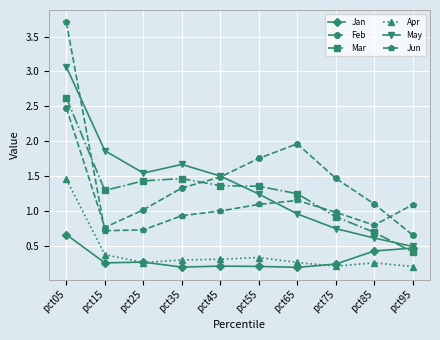

What is the value of the Jan point at the 5th from the left?

0.2